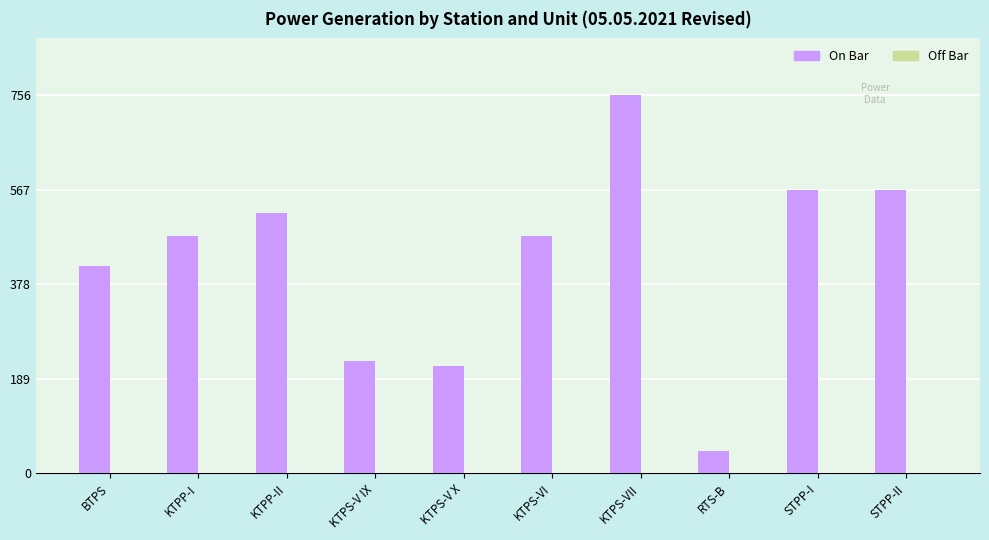

What position from the left is KTPP-II?

3